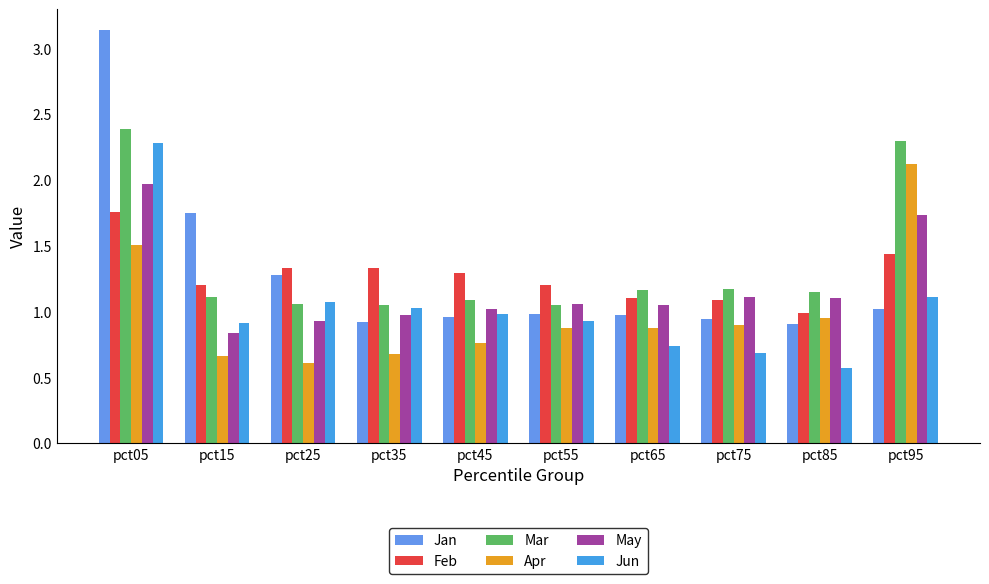

What are all the series names shown in the legend?

Jan, Feb, Mar, Apr, May, Jun